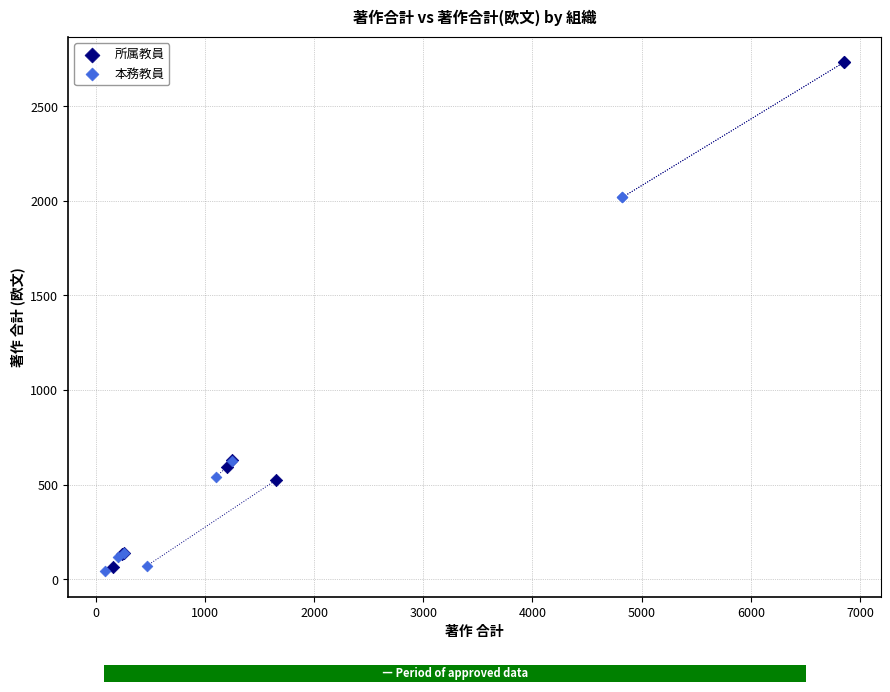

Which series reaches the maximum Y coordinate?

所属教員